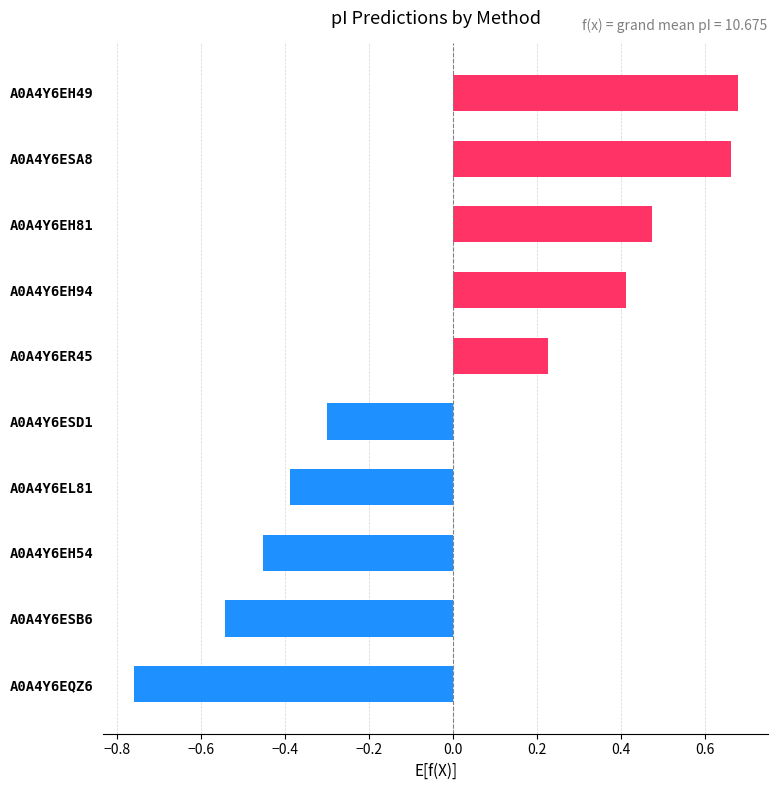

How many values are between 0 and 1?

5